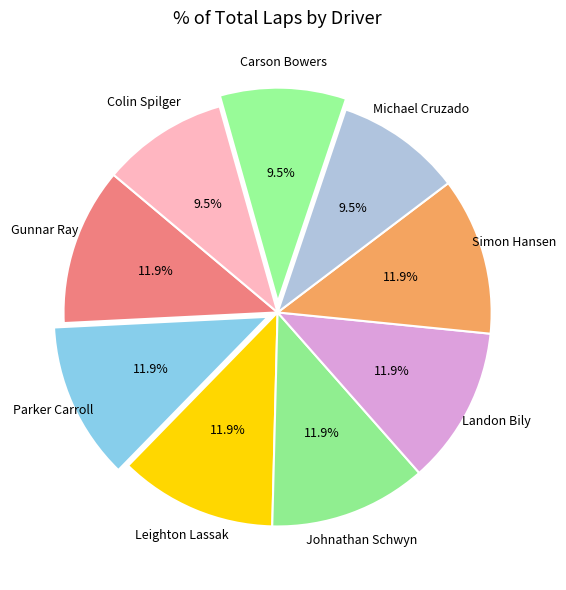

True or false: Simon Hansen accounts for 12% of the total.

True